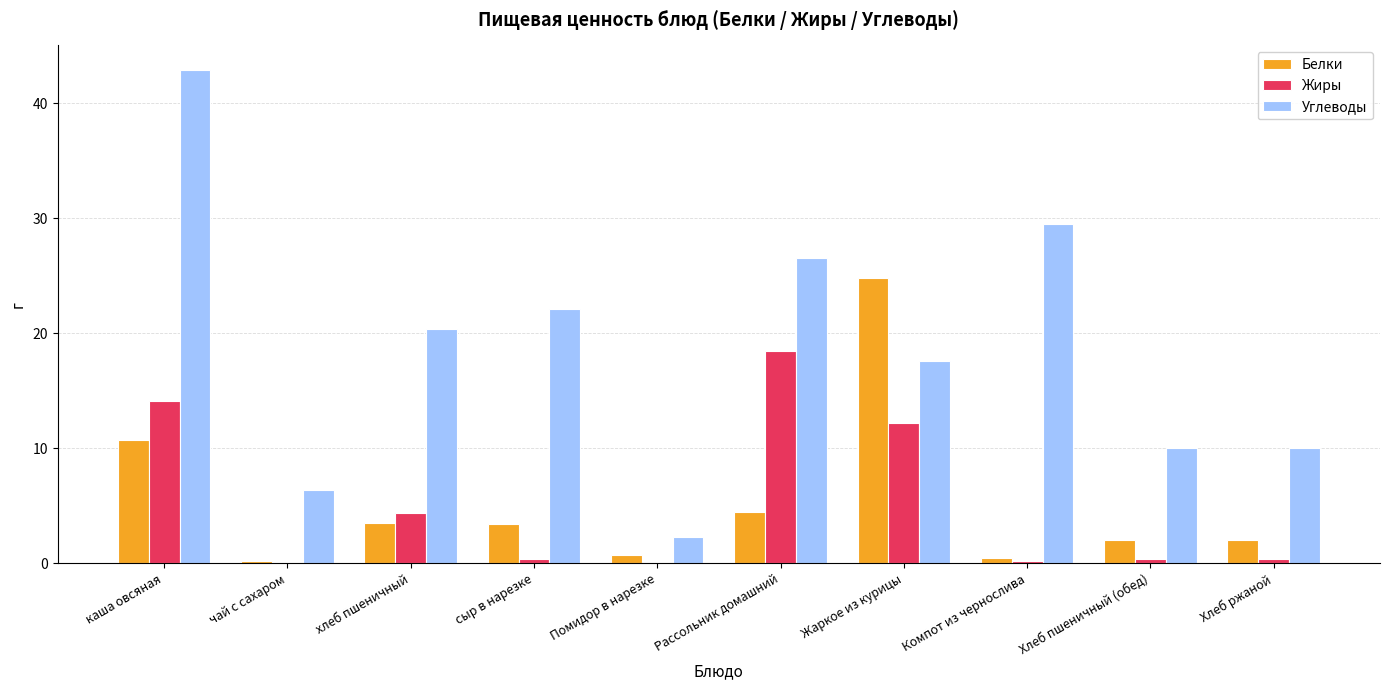

Between сыр в нарезке and Помидор в нарезке, which series saw the biggest shift?

Углеводы